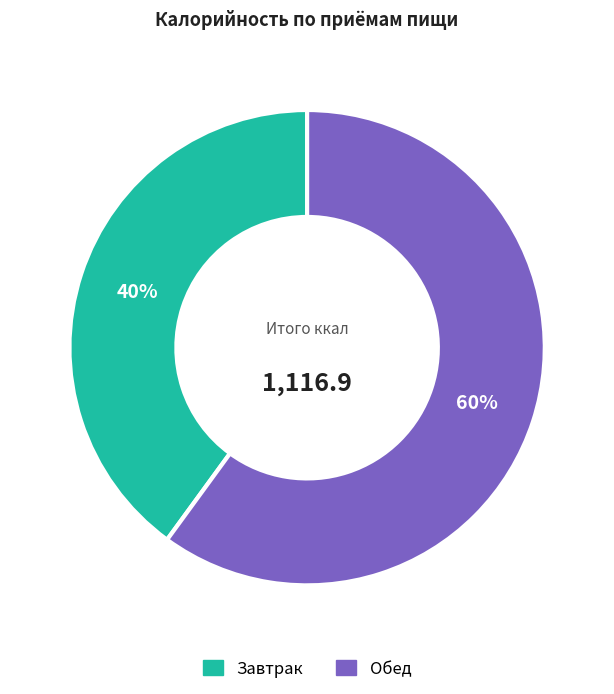

True or false: Обед accounts for 71% of the total.

False